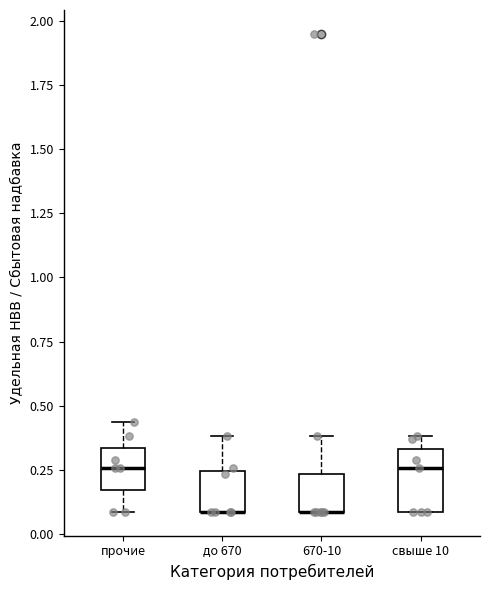

Reading left to right, read every box against the y-axis: the position of its median line, the range the box covers, and the ends of its whiskers. The values are not printed on the chart, so give them approximately, as read against the axis.

прочие: median 0.25, box 0.15 to 0.35, whiskers 0.10 to 0.45
до 670: median 0.10 (drawn on the box's lower edge), box 0.10 to 0.25, whiskers 0.10 to 0.40
670-10: median 0.10 (drawn on the box's lower edge), box 0.10 to 0.25, whiskers 0.10 to 0.40
свыше 10: median 0.25, box 0.10 to 0.35, whiskers 0.10 to 0.40